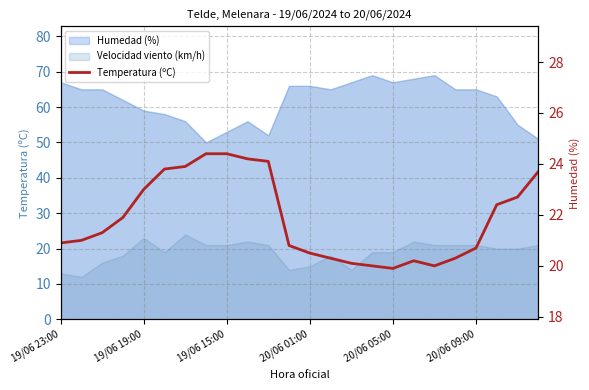

What is the maximum value shown in the chart?

24.4